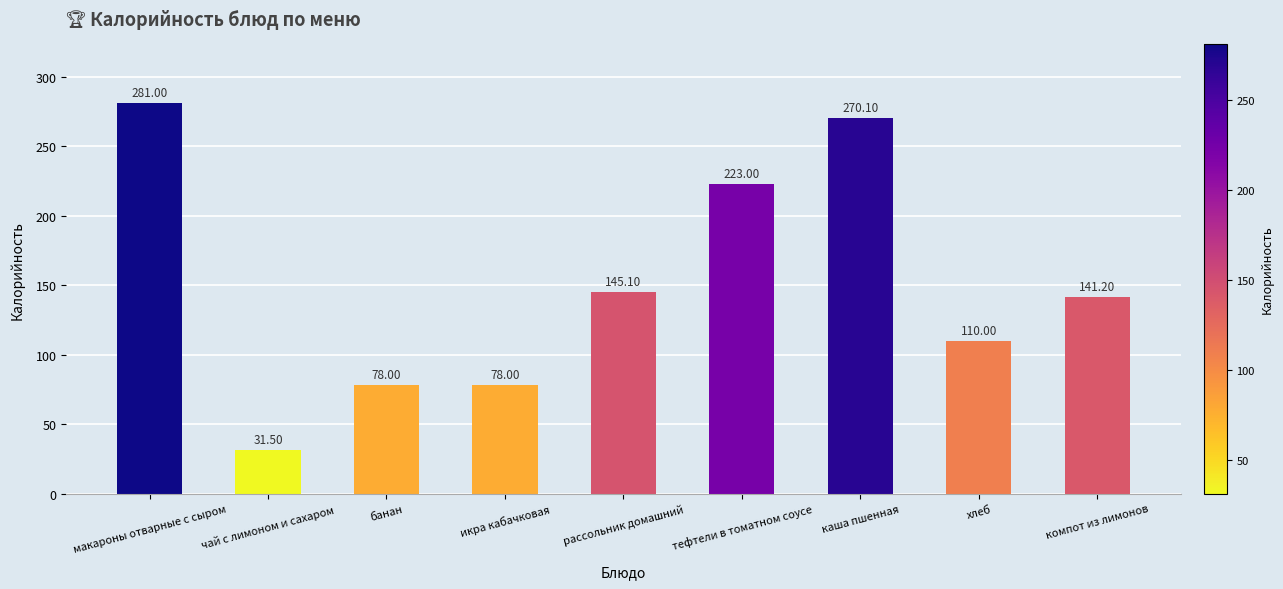

Reading left to right, transcribe all the data shown in this chart.

281.0	31.5	78.0	78.0	145.1	223.0	270.1	110.0	141.2